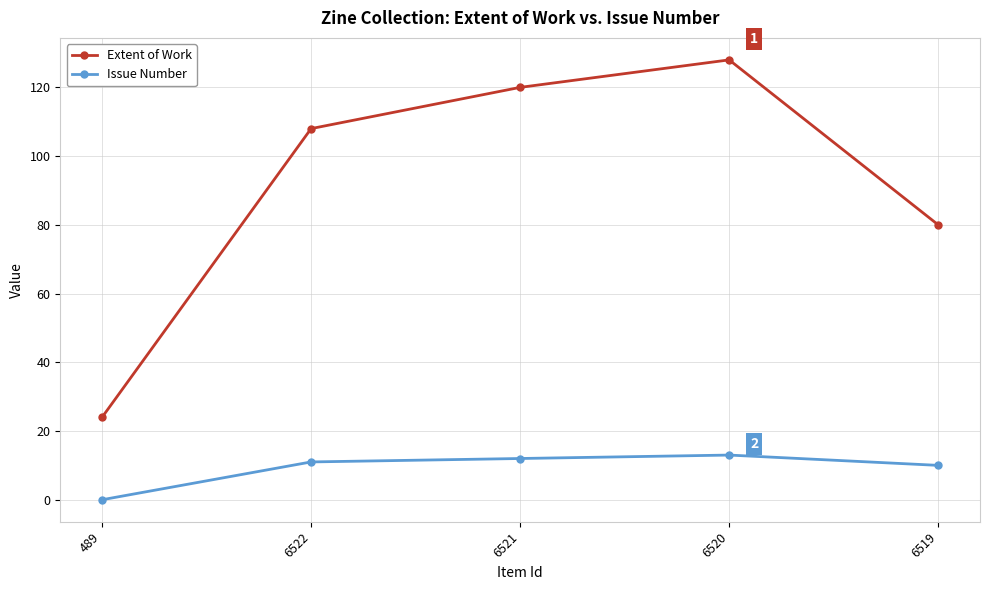

Which series has the largest total across all categories?

Extent of Work